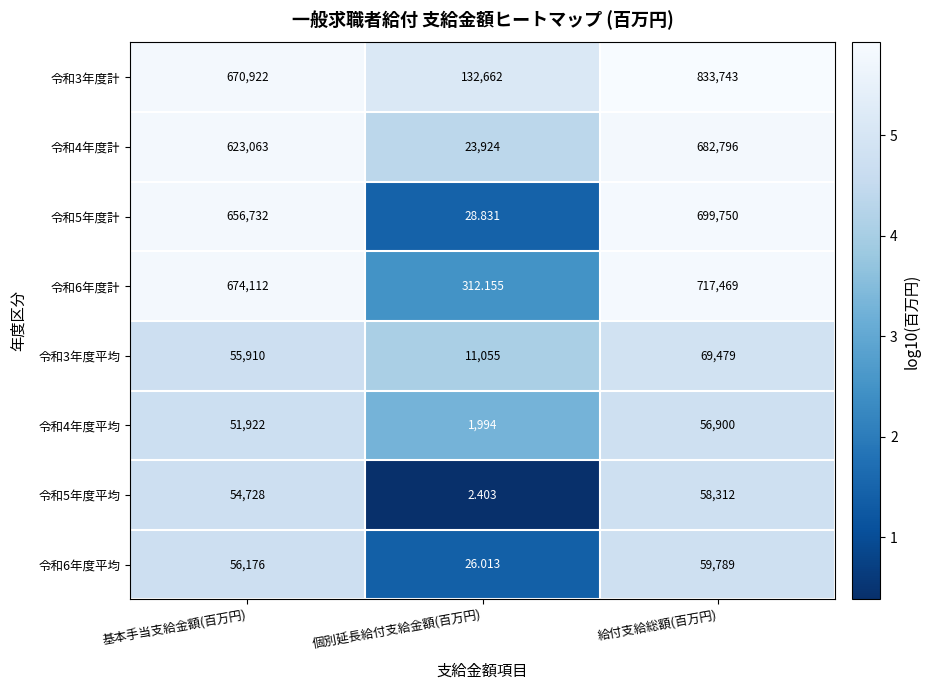

At which category is the sum across all series the highest?

給付支給総額(百万円)